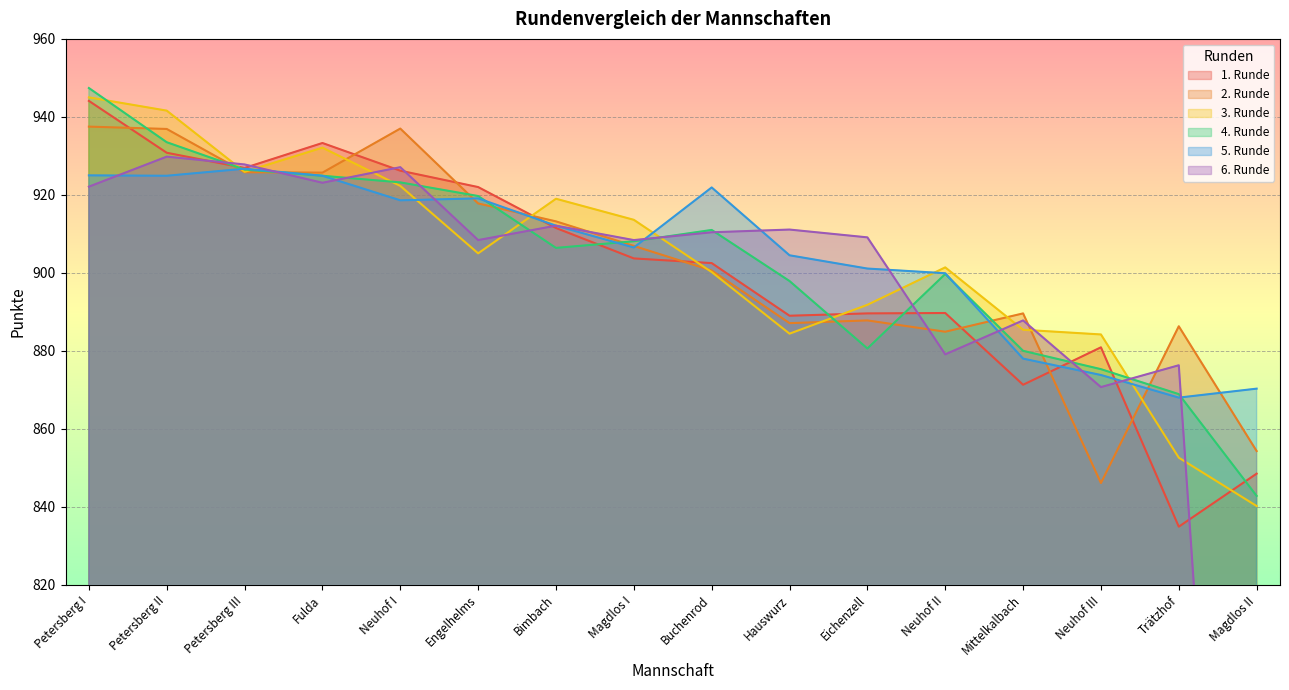

Reading left to right, what are all the values shown in this chart?

1. Runde: Petersberg I=944.1	Petersberg II=930.8	Petersberg III=926.9	Fulda=933.3	Neuhof I=926.2	Engelhelms=922.0	Bimbach=911.5	Magdlos I=903.7	Buchenrod=902.5	Hauswurz=889.0	Eichenzell=889.6	Neuhof II=889.7	Mittelkalbach=871.3	Neuhof III=880.9	Trätzhof=834.9	Magdlos II=848.5
2. Runde: Petersberg I=937.5	Petersberg II=936.9	Petersberg III=925.8	Fulda=925.7	Neuhof I=937.0	Engelhelms=917.8	Bimbach=913.2	Magdlos I=906.9	Buchenrod=900.6	Hauswurz=887.1	Eichenzell=887.8	Neuhof II=884.9	Mittelkalbach=889.6	Neuhof III=846.1	Trätzhof=886.3	Magdlos II=854.3
3. Runde: Petersberg I=945.0	Petersberg II=941.6	Petersberg III=925.9	Fulda=932.1	Neuhof I=922.3	Engelhelms=905.0	Bimbach=919.0	Magdlos I=913.6	Buchenrod=900.2	Hauswurz=884.4	Eichenzell=891.8	Neuhof II=901.4	Mittelkalbach=885.4	Neuhof III=884.2	Trätzhof=852.6	Magdlos II=840.2
4. Runde: Petersberg I=947.4	Petersberg II=933.5	Petersberg III=926.5	Fulda=924.9	Neuhof I=923.2	Engelhelms=919.7	Bimbach=906.4	Magdlos I=908.1	Buchenrod=911.0	Hauswurz=897.9	Eichenzell=880.6	Neuhof II=899.7	Mittelkalbach=880.0	Neuhof III=875.3	Trätzhof=868.9	Magdlos II=842.8
5. Runde: Petersberg I=925.0	Petersberg II=924.9	Petersberg III=926.7	Fulda=924.9	Neuhof I=918.6	Engelhelms=919.1	Bimbach=912.1	Magdlos I=906.5	Buchenrod=921.9	Hauswurz=904.5	Eichenzell=901.1	Neuhof II=899.9	Mittelkalbach=878.0	Neuhof III=873.8	Trätzhof=868.0	Magdlos II=870.3
6. Runde: Petersberg I=922.1	Petersberg II=929.8	Petersberg III=927.8	Fulda=923.1	Neuhof I=927.1	Engelhelms=908.4	Bimbach=912.1	Magdlos I=908.4	Buchenrod=910.4	Hauswurz=911.1	Eichenzell=909.1	Neuhof II=879.1	Mittelkalbach=887.8	Neuhof III=870.7	Trätzhof=876.3	Magdlos II=585.2